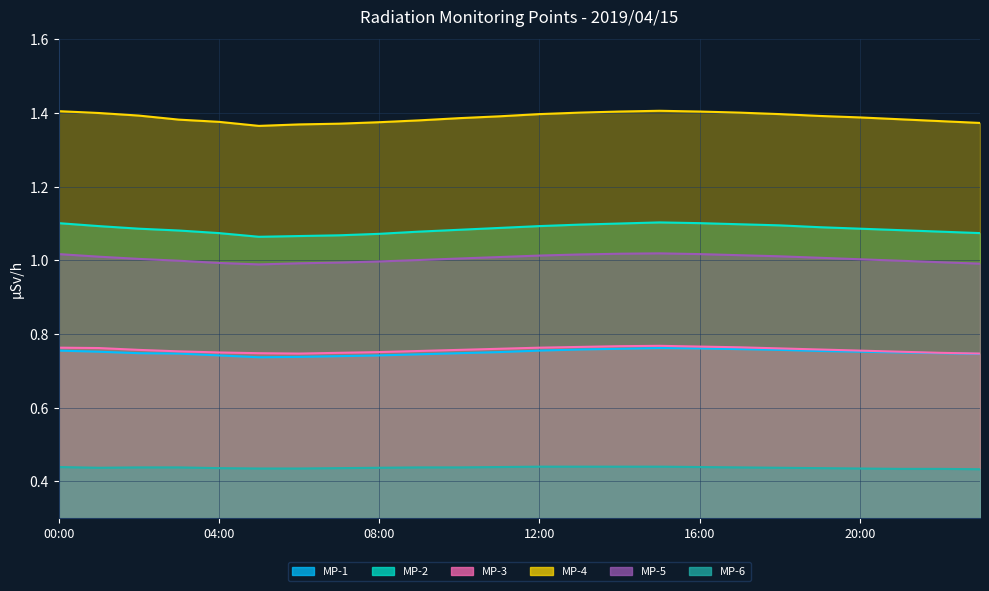

Reading left to right, extract all data points from this chart.

MP-1: 0.8	0.8	0.7	0.7	0.7	0.7	0.7	0.7	0.7	0.7	0.7	0.8	0.8	0.8	0.8	0.8	0.8	0.8	0.8	0.8	0.8	0.8	0.7	0.7
MP-2: 1.1	1.1	1.1	1.1	1.1	1.1	1.1	1.1	1.1	1.1	1.1	1.1	1.1	1.1	1.1	1.1	1.1	1.1	1.1	1.1	1.1	1.1	1.1	1.1
MP-3: 0.8	0.8	0.8	0.8	0.8	0.7	0.7	0.7	0.8	0.8	0.8	0.8	0.8	0.8	0.8	0.8	0.8	0.8	0.8	0.8	0.8	0.8	0.7	0.7
MP-4: 1.4	1.4	1.4	1.4	1.4	1.4	1.4	1.4	1.4	1.4	1.4	1.4	1.4	1.4	1.4	1.4	1.4	1.4	1.4	1.4	1.4	1.4	1.4	1.4
MP-5: 1.0	1.0	1.0	1.0	1.0	1.0	1.0	1.0	1.0	1.0	1.0	1.0	1.0	1.0	1.0	1.0	1.0	1.0	1.0	1.0	1.0	1.0	1.0	1.0
MP-6: 0.4	0.4	0.4	0.4	0.4	0.4	0.4	0.4	0.4	0.4	0.4	0.4	0.4	0.4	0.4	0.4	0.4	0.4	0.4	0.4	0.4	0.4	0.4	0.4